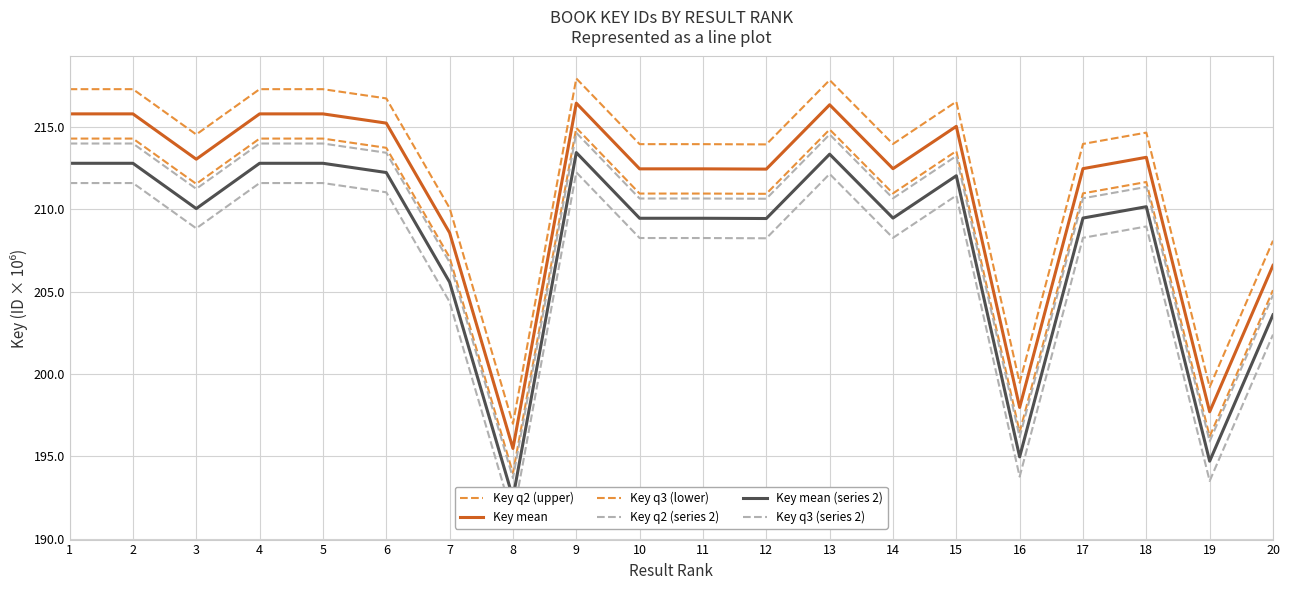

What is the difference between the maximum and minimum values in the Key mean series?

21.0